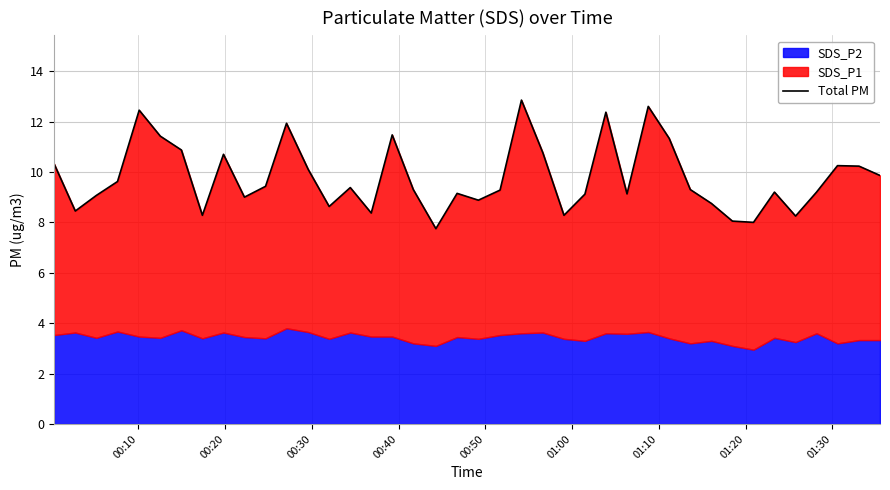

What is the minimum value shown in the chart?

7.8